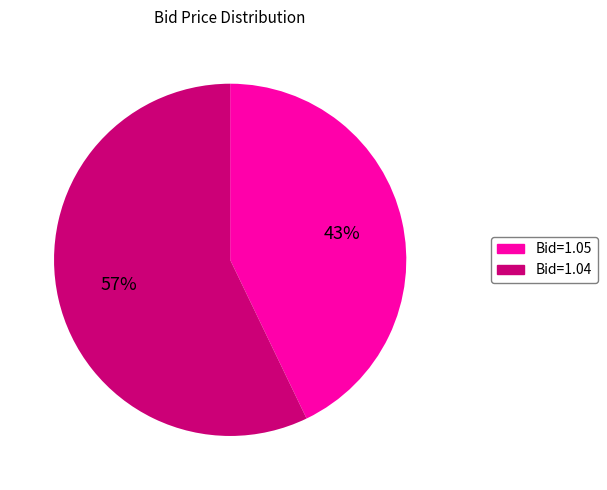

Which slice is the largest?

Bid=1.04